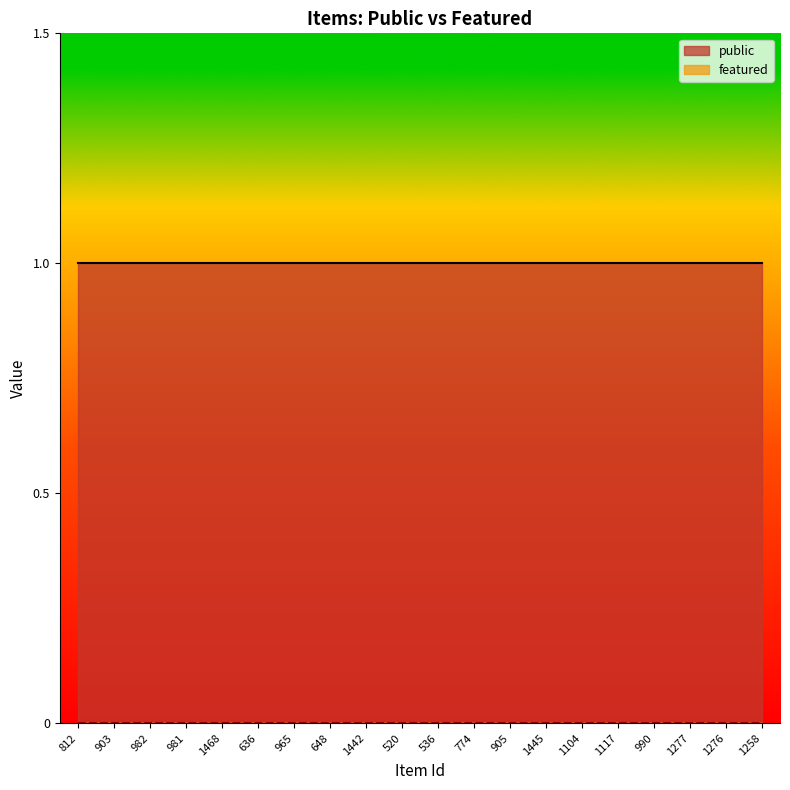

What is the sum of the public values at 903 and 982?

2